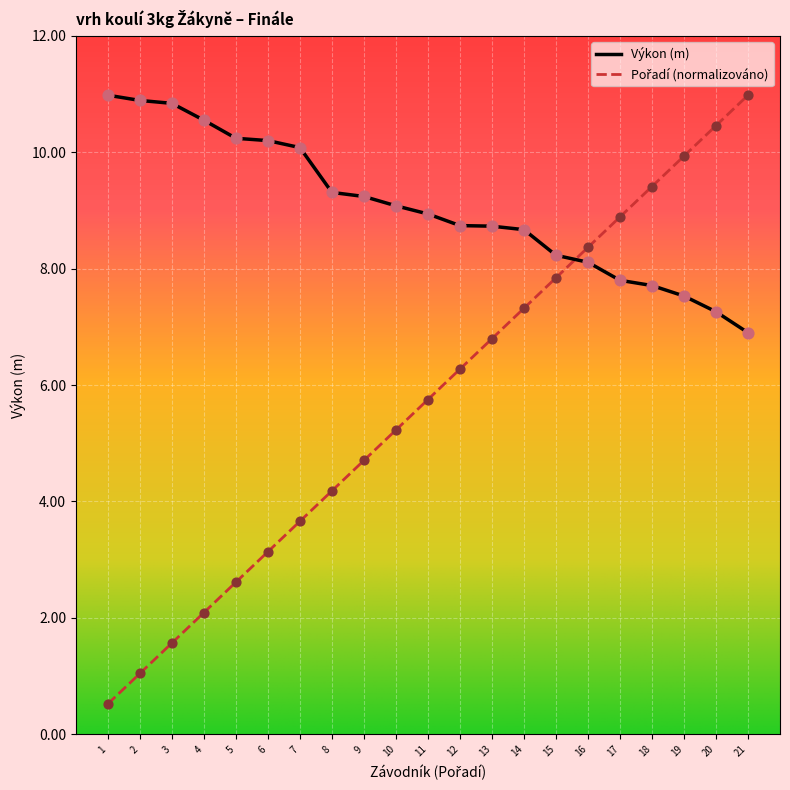

What is the spread (max minus min) of values at 20?

3.2